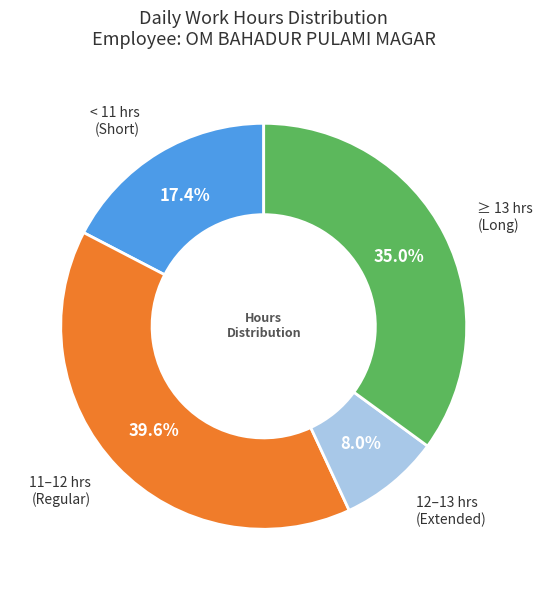

What portion of the pie excludes 11–12 hrs (Regular)?

60.4%